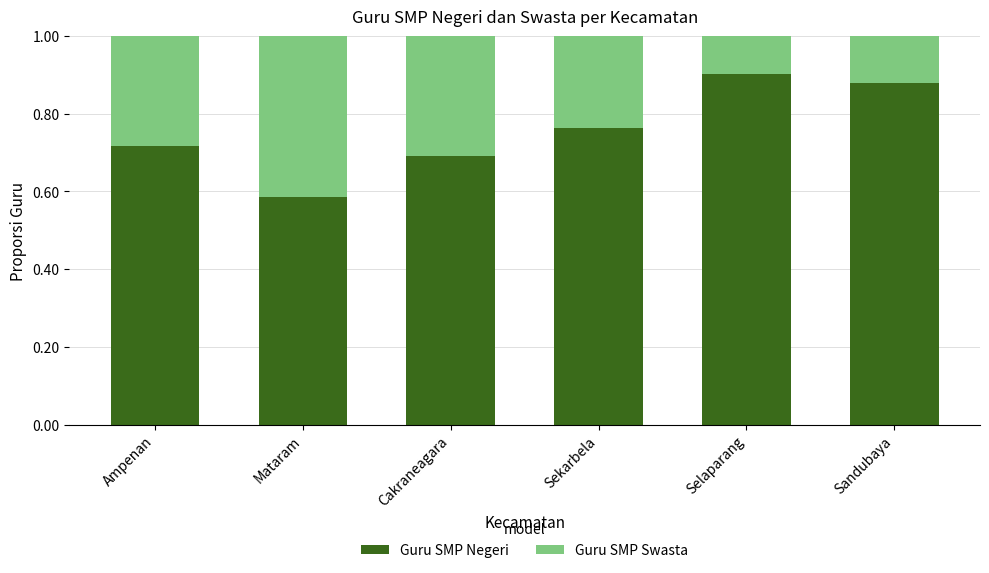

How many Guru SMP Negeri values are between 0 and 1?

6